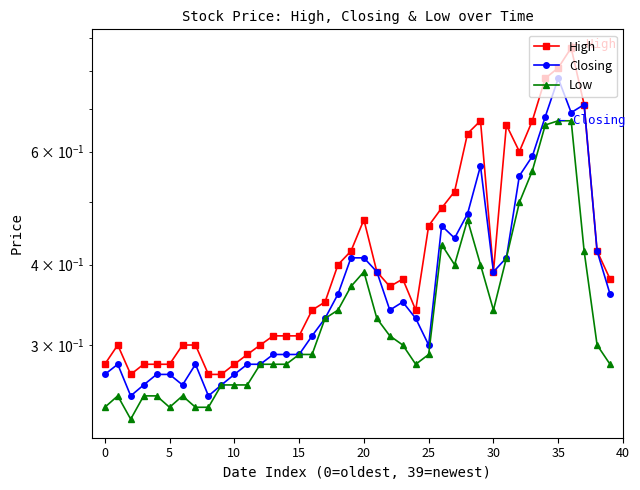

What is the average value of the Closing series?

0.4